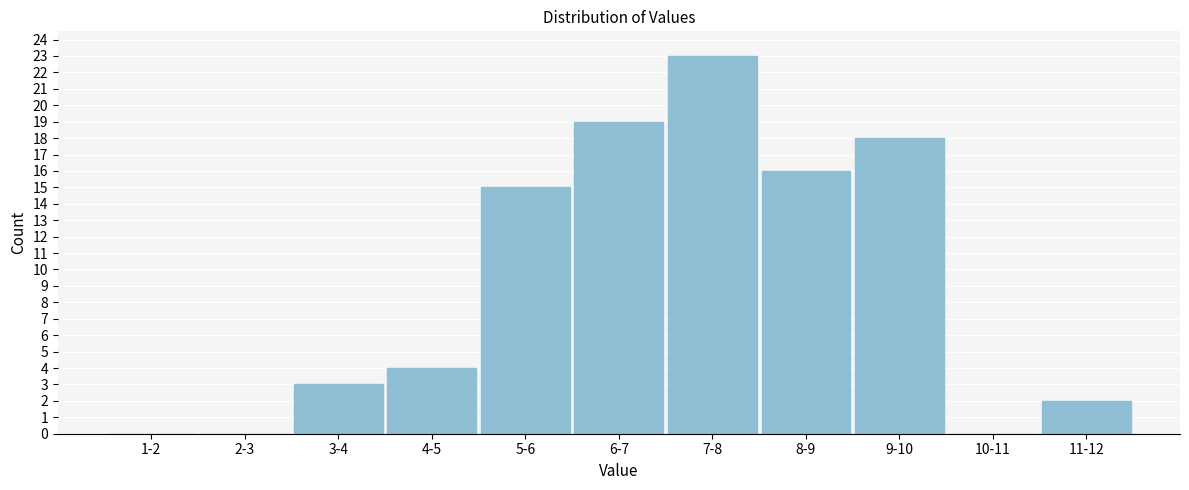

Reading left to right, what are all the values shown in this chart?

1-2=0	2-3=0	3-4=3	4-5=4	5-6=15	6-7=19	7-8=23	8-9=16	9-10=18	10-11=0	11-12=2